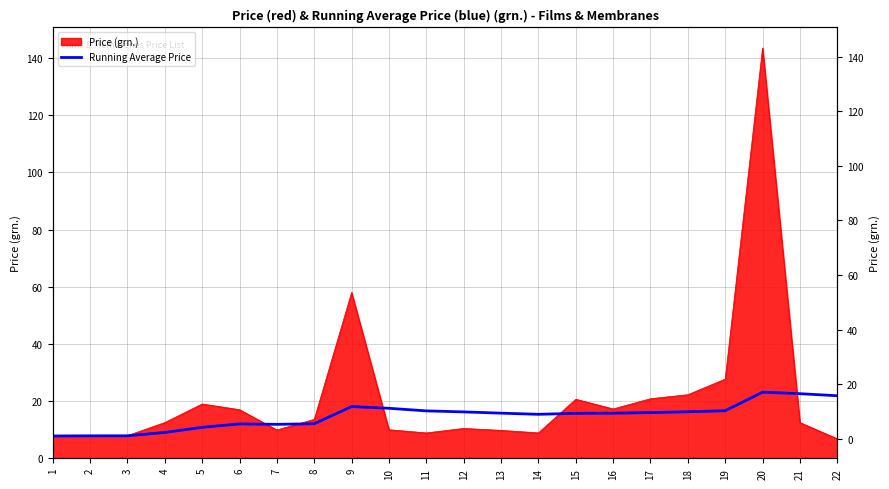

At which category does the data reach its first local valley?

7